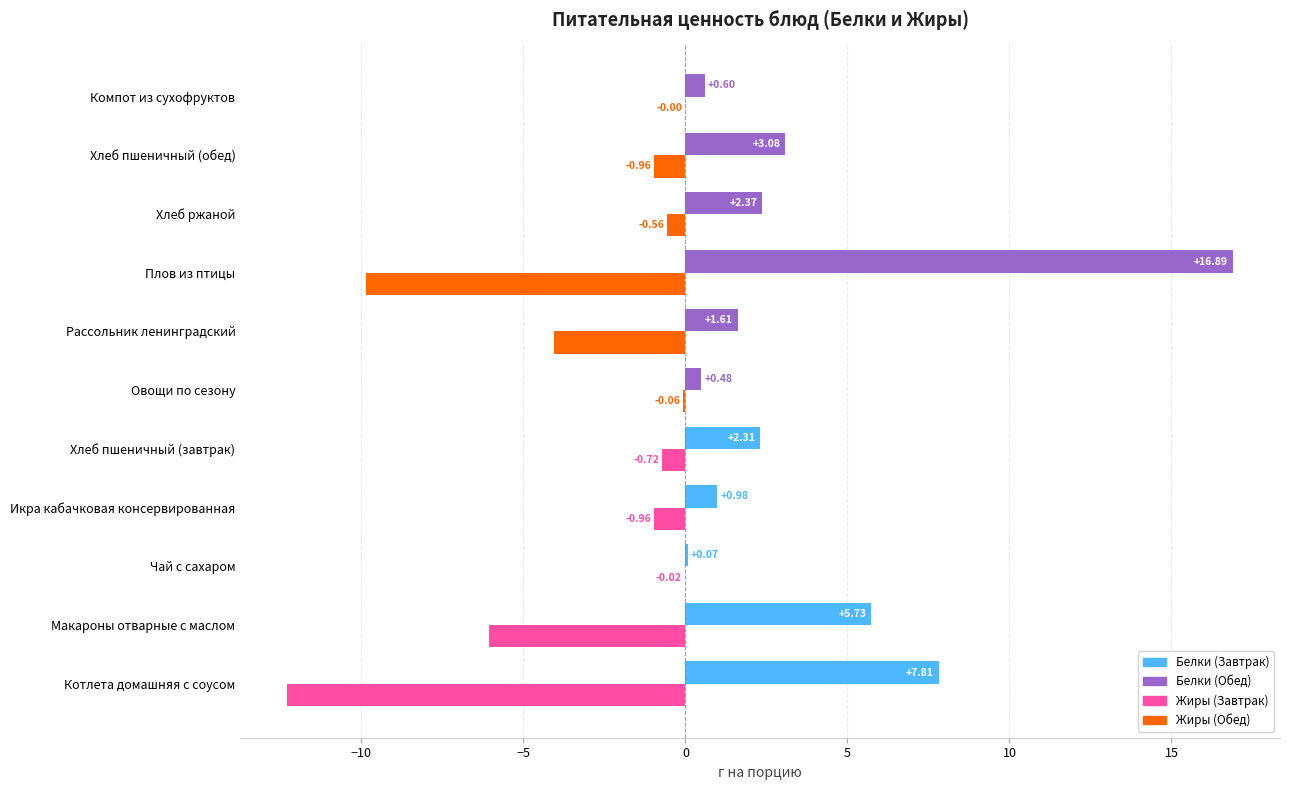

What is the total value across all series at Плов из птицы?

7.0